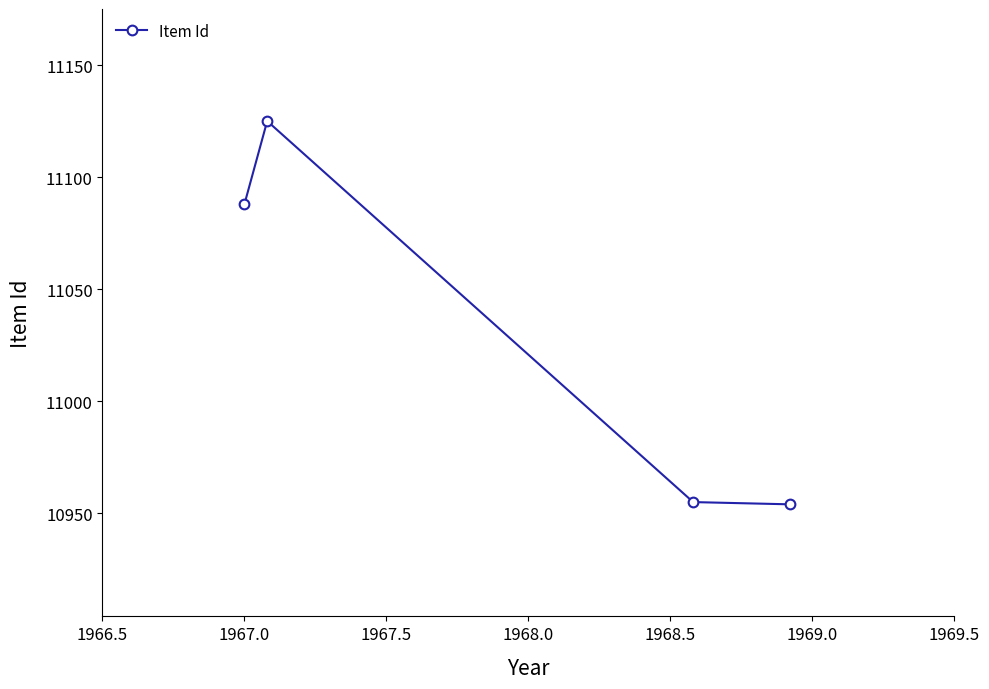

What is the smallest value displayed?

10954